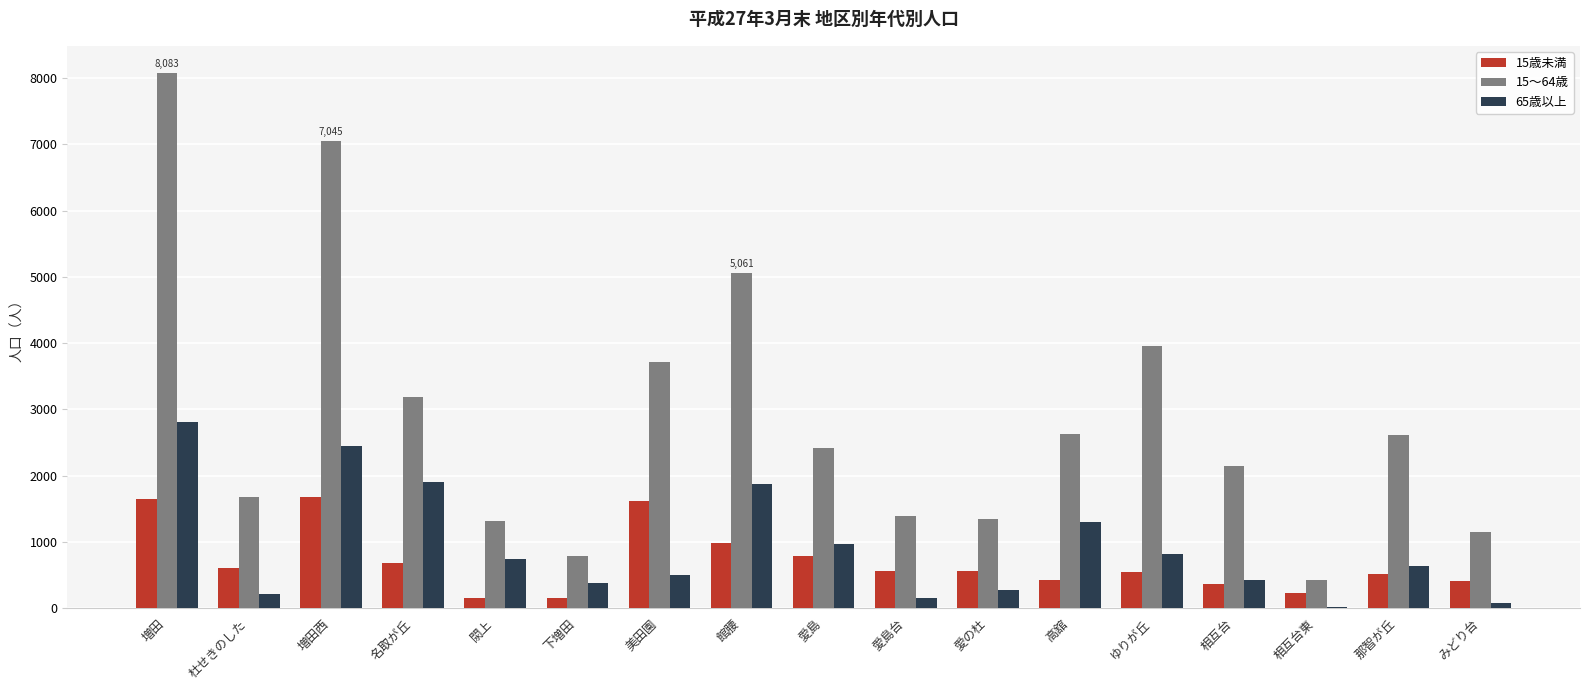

Is it true that 15歳未満 equals 1677 at 増田西?

True